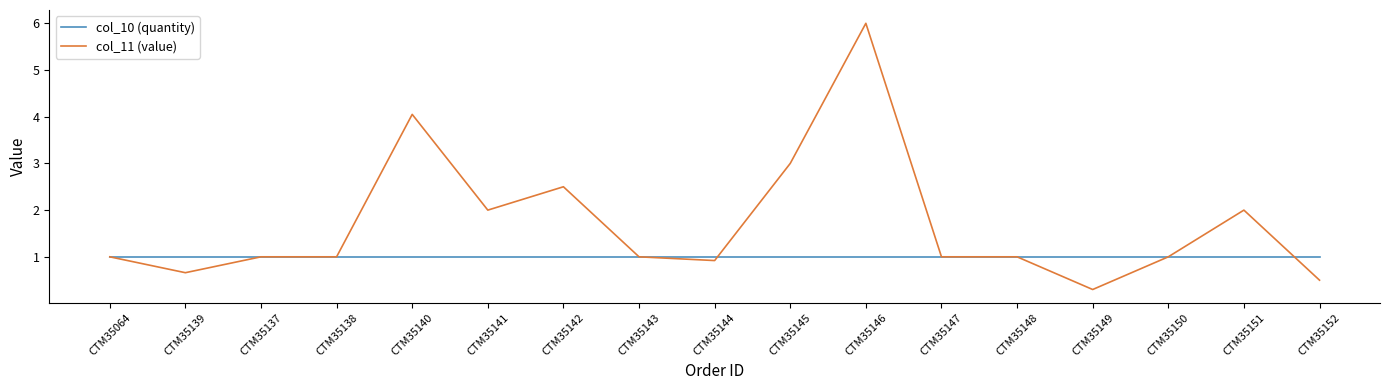

What is the sum of the col_11 (value) values at CTM35147 and CTM35151?

3.0